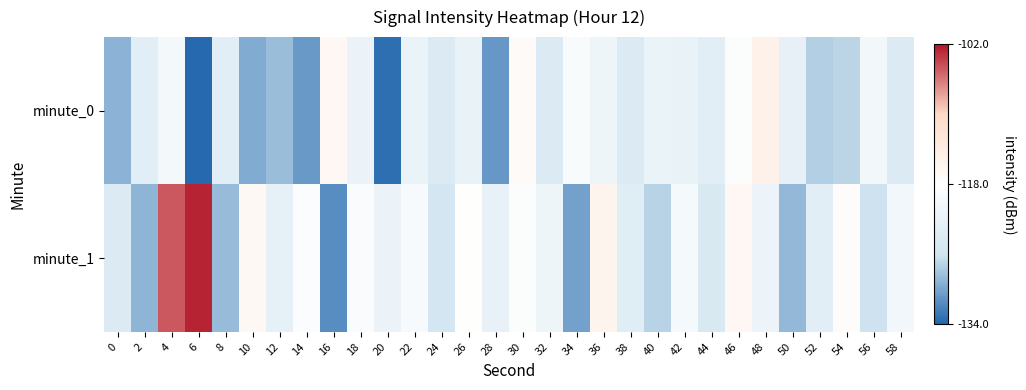

What is the maximum value shown in the chart?

-102.5